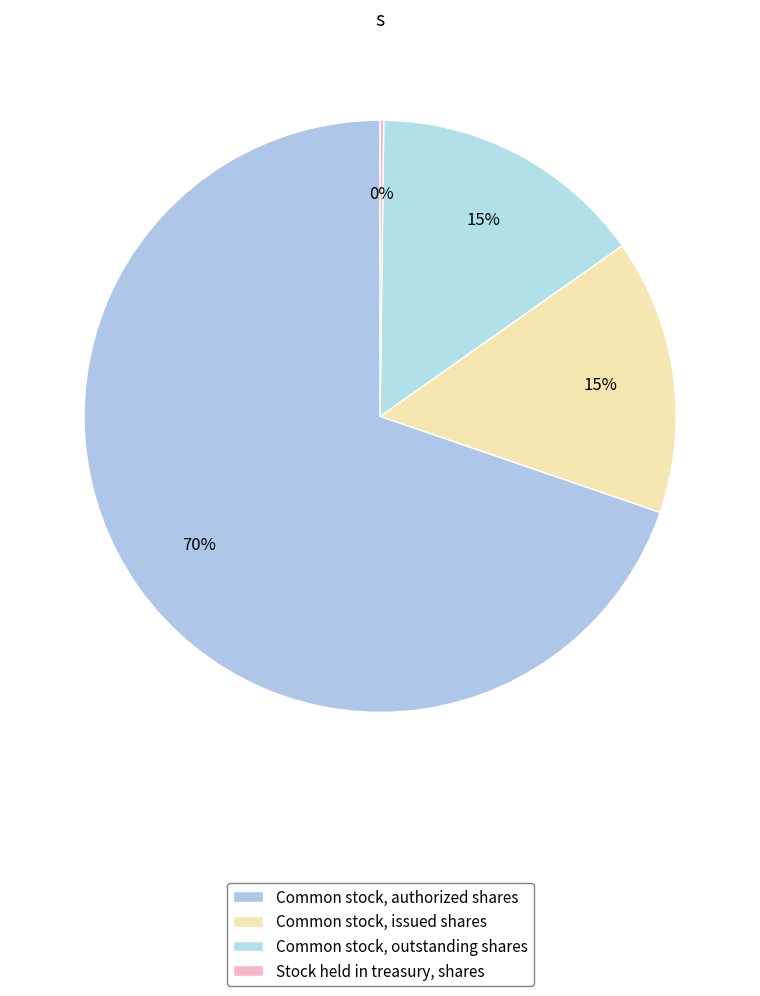

How many slices are in this pie chart?

4